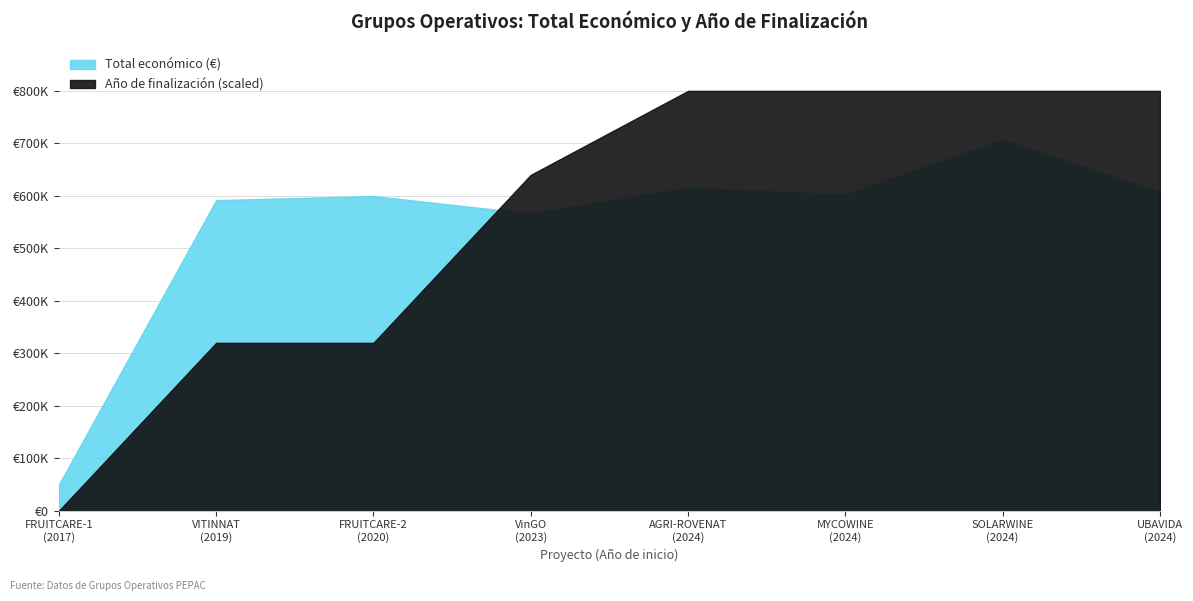

What is the difference between the Año de finalización values at 2023 and 2024?

2.0